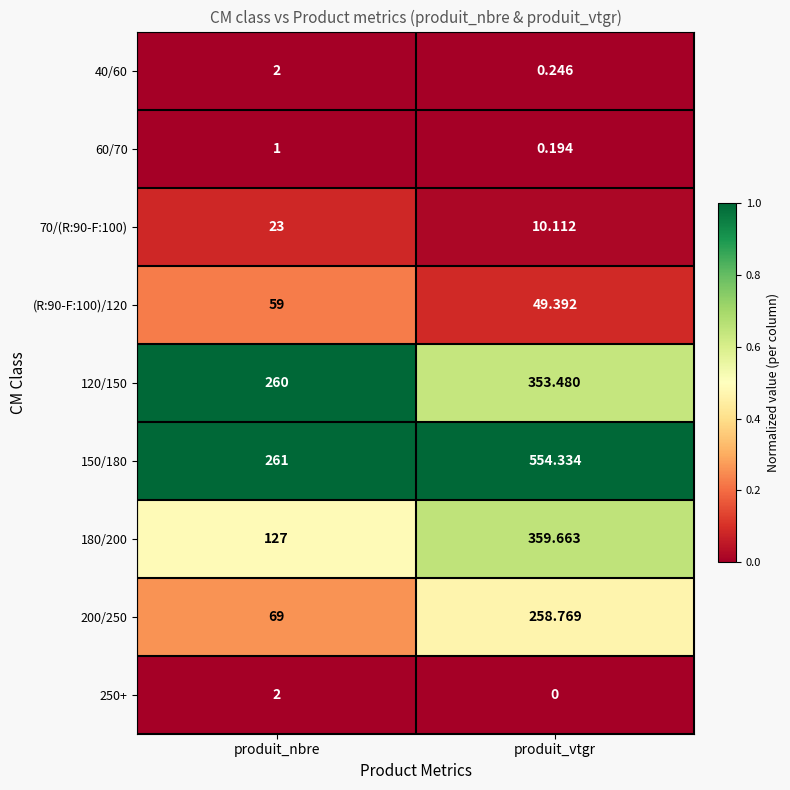

Which category has the lowest value in the 150/180 series?

produit_nbre